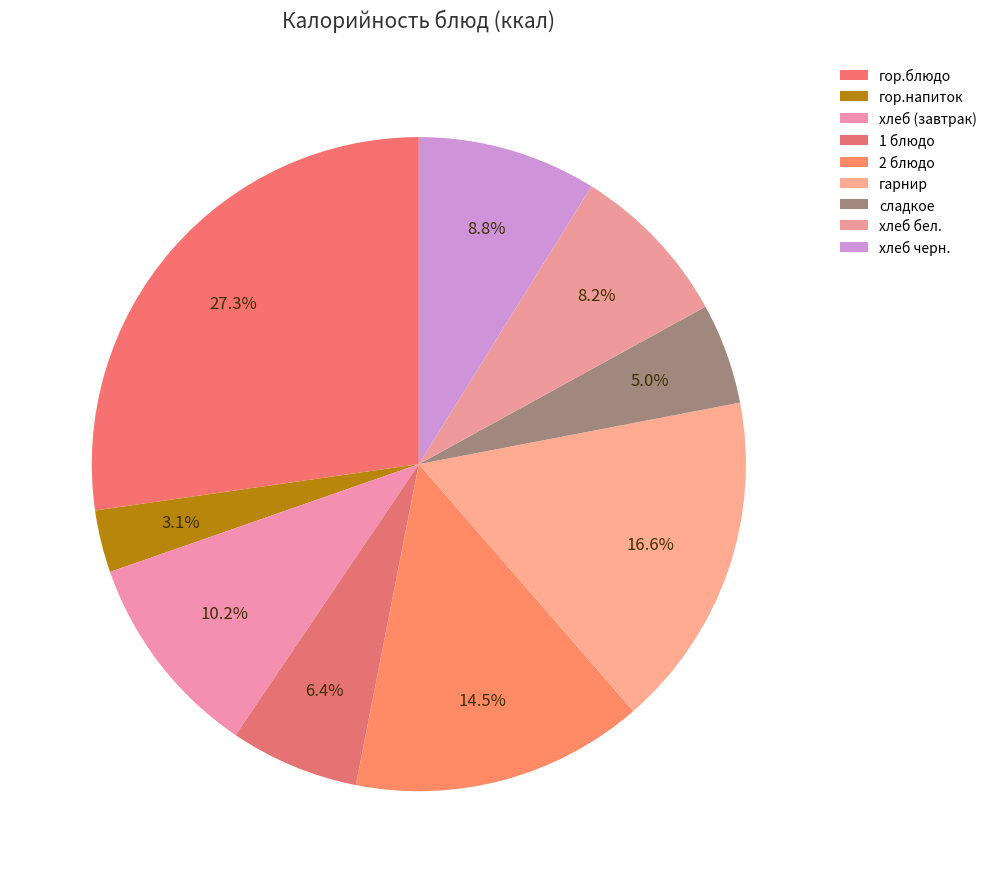

How much of the chart is everything except хлеб бел.?

91.8%